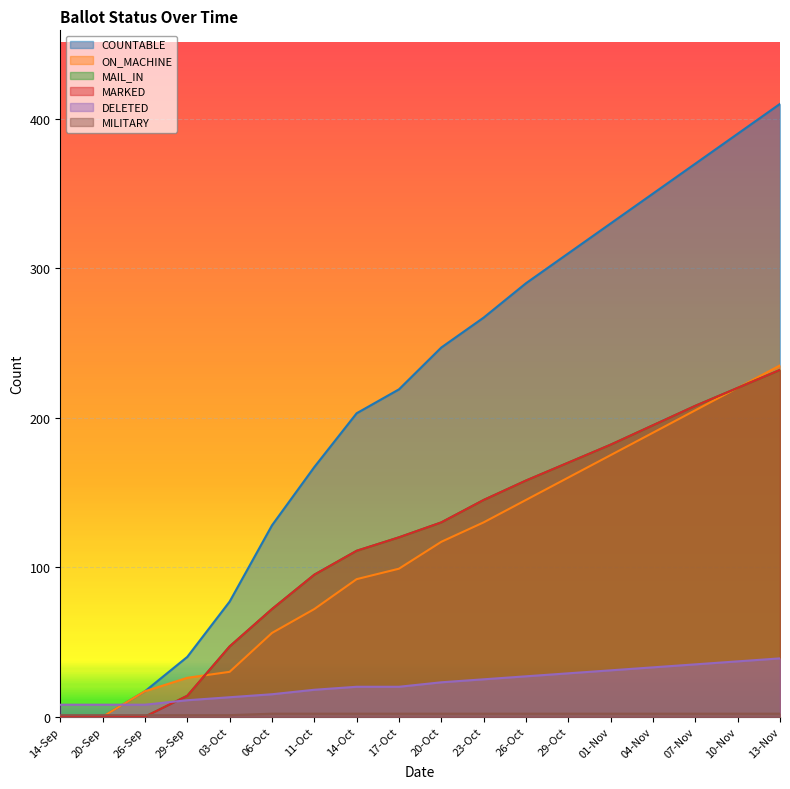

Between 29-Sep and 06-Oct, which is larger?

06-Oct